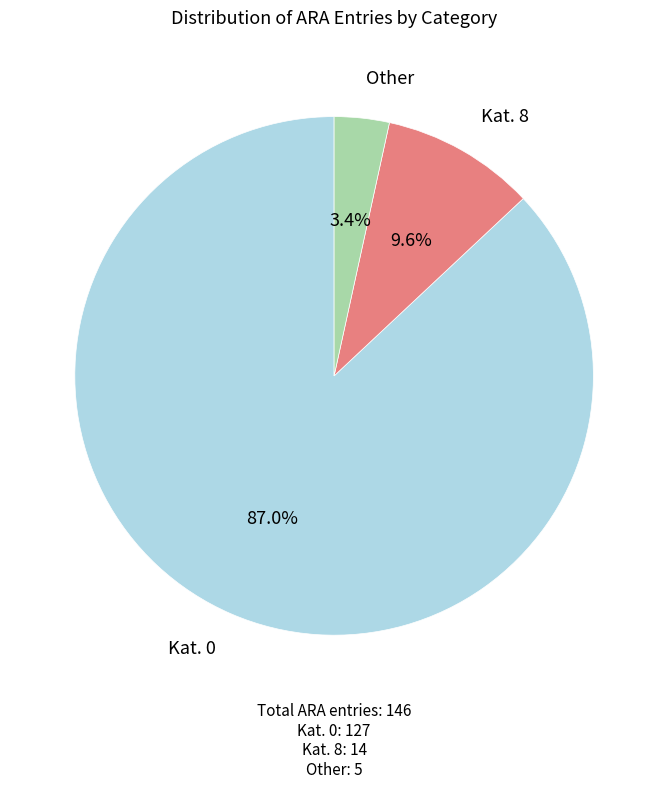

Count the number of slices in the pie.

3